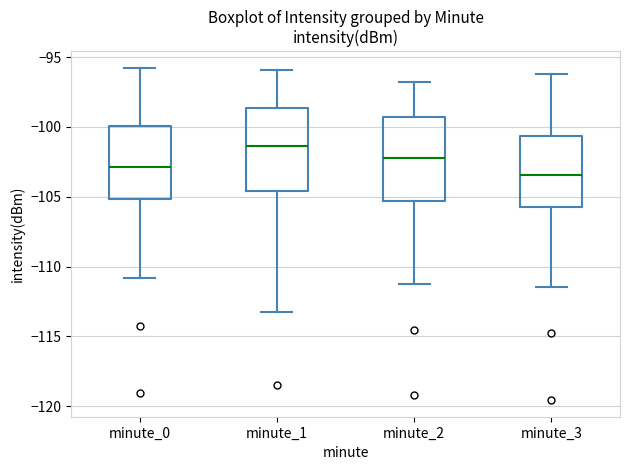

Where does the median line of the box for minute_1 sit on the y-axis? The values are not printed on the chart, so give them approximately, as read against the axis.

-101.5